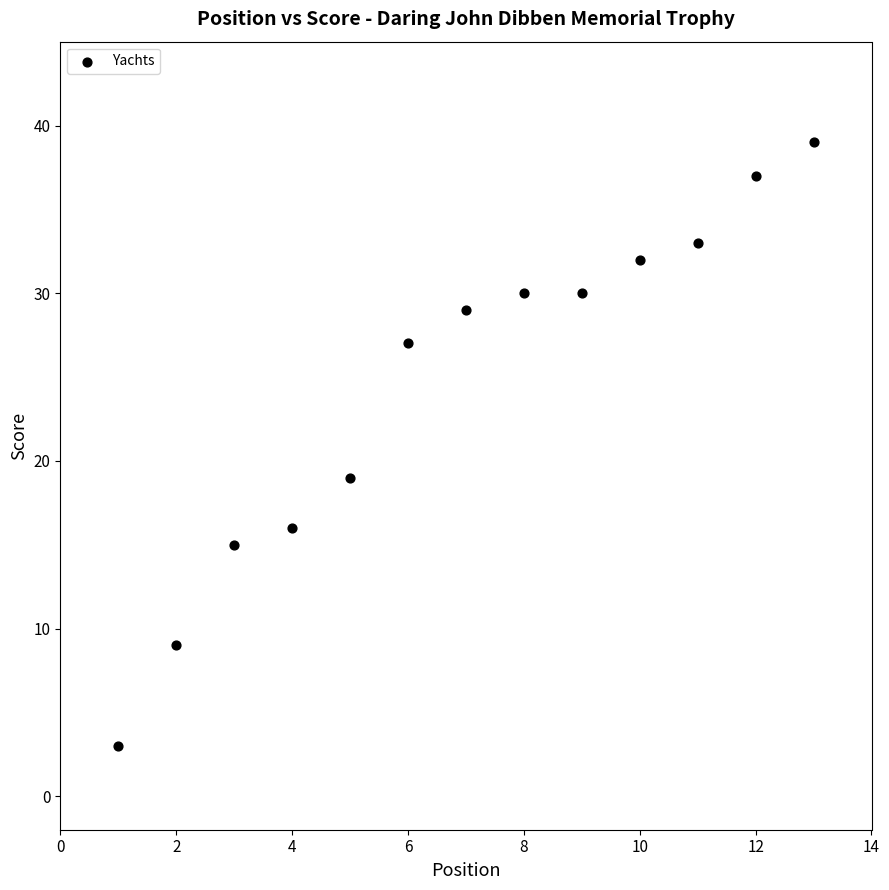

What Y value in the scatter plot is closest to 21?

19